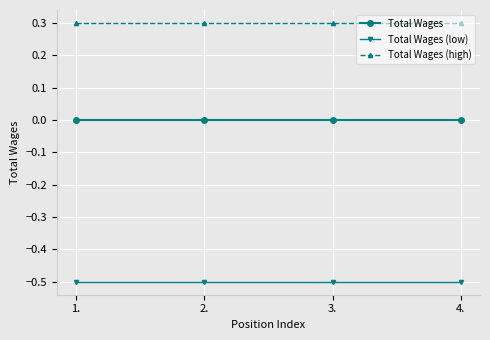

How many lines are shown in the chart?

3